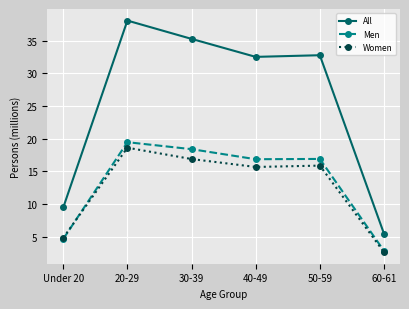

Reading left to right, transcribe all the data shown in this chart.

All: Under 20=9.5	20-29=38.1	30-39=35.3	40-49=32.5	50-59=32.8	60-61=5.5
Men: Under 20=4.6	20-29=19.5	30-39=18.4	40-49=16.9	50-59=16.9	60-61=2.8
Women: Under 20=4.8	20-29=18.6	30-39=16.9	40-49=15.7	50-59=15.9	60-61=2.6